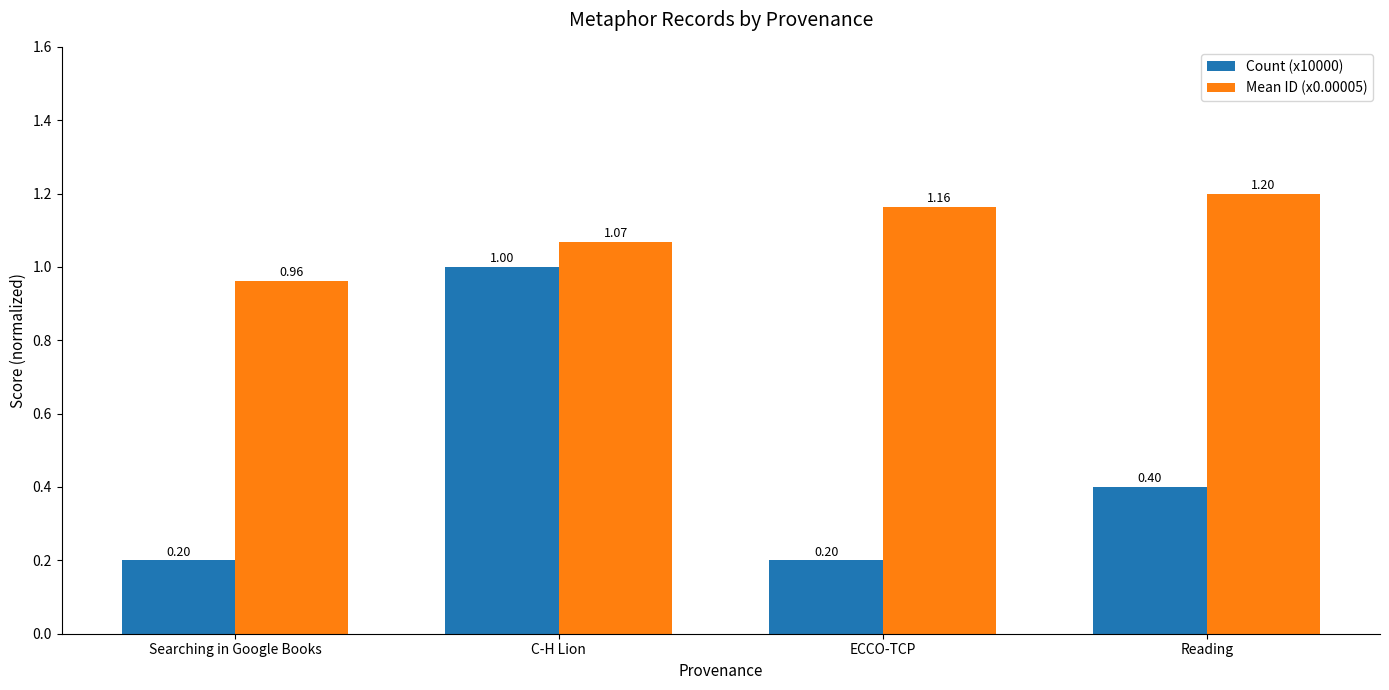

What is the total value across all series at Searching in Google Books?

1.2